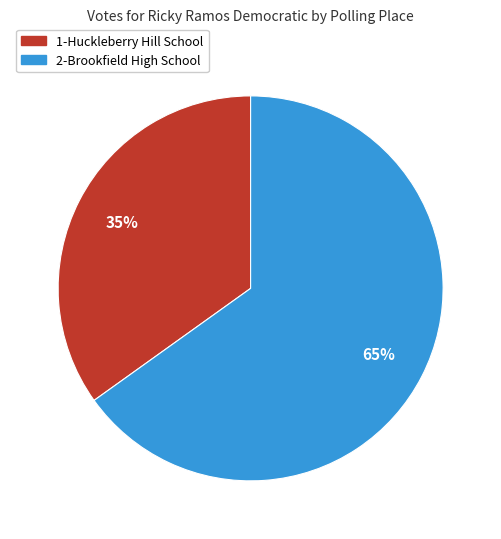

Do 2-Brookfield High School and 1-Huckleberry Hill School together represent more than half of the pie?

Yes